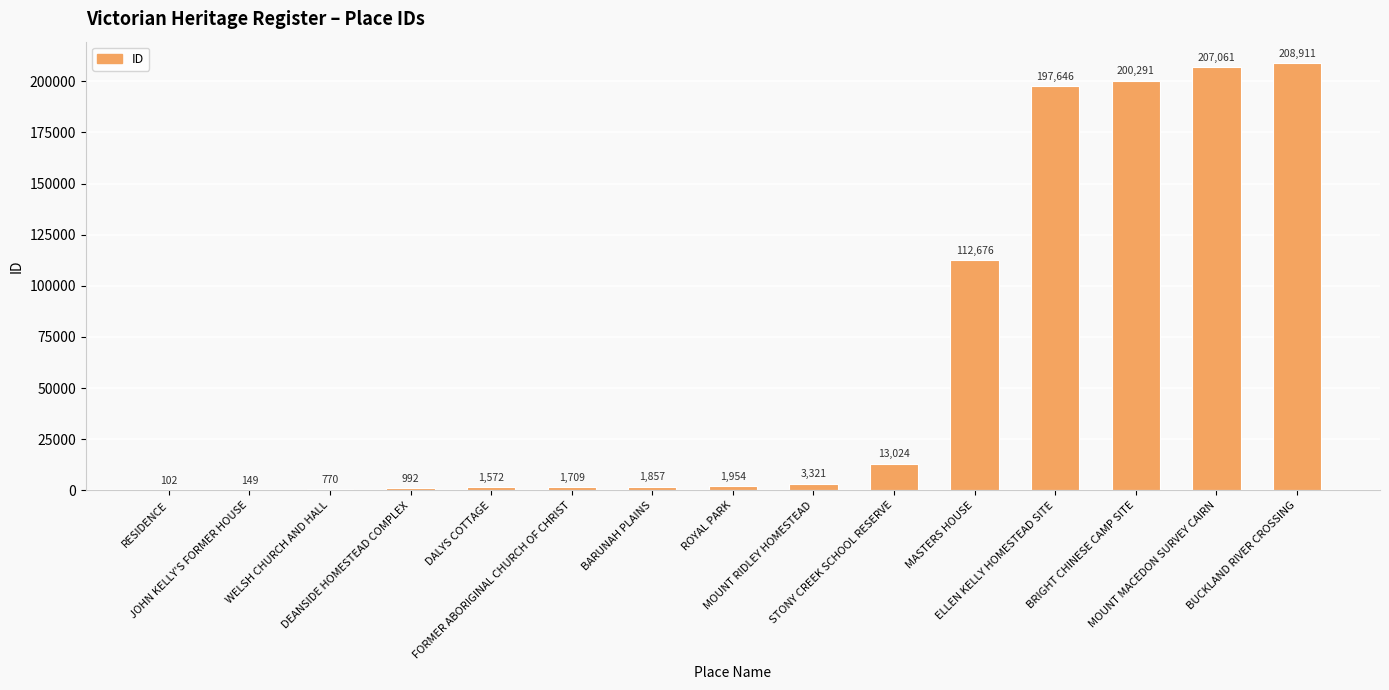

What is the sum of all values?

952035